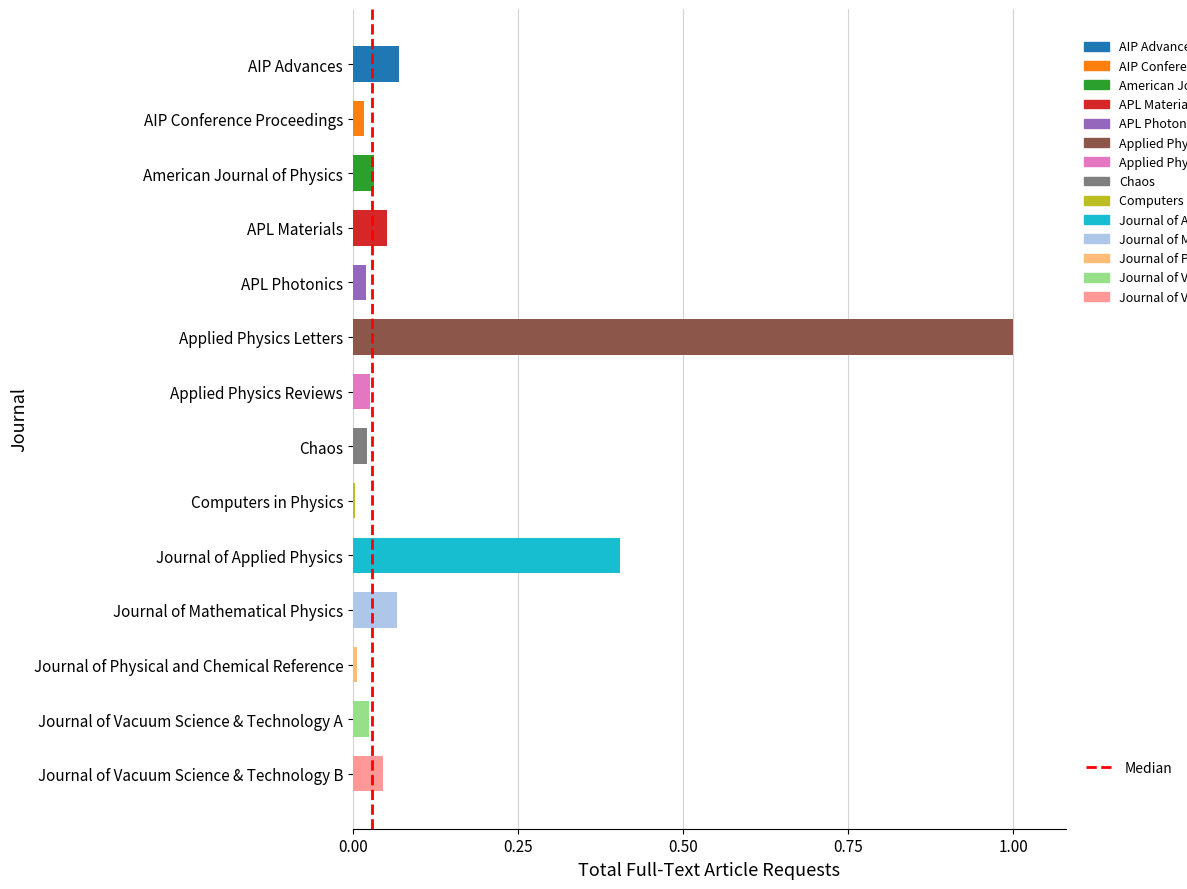

True or false: the data shows 0.6 at Journal of Applied Physics.

False